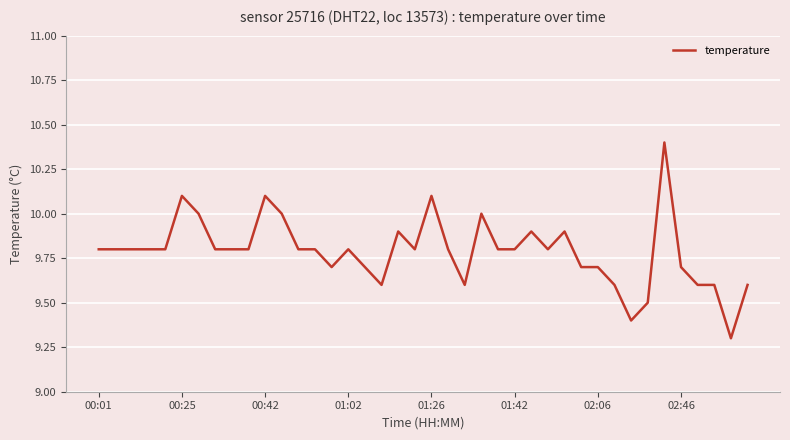

What is the smallest value displayed?

9.3